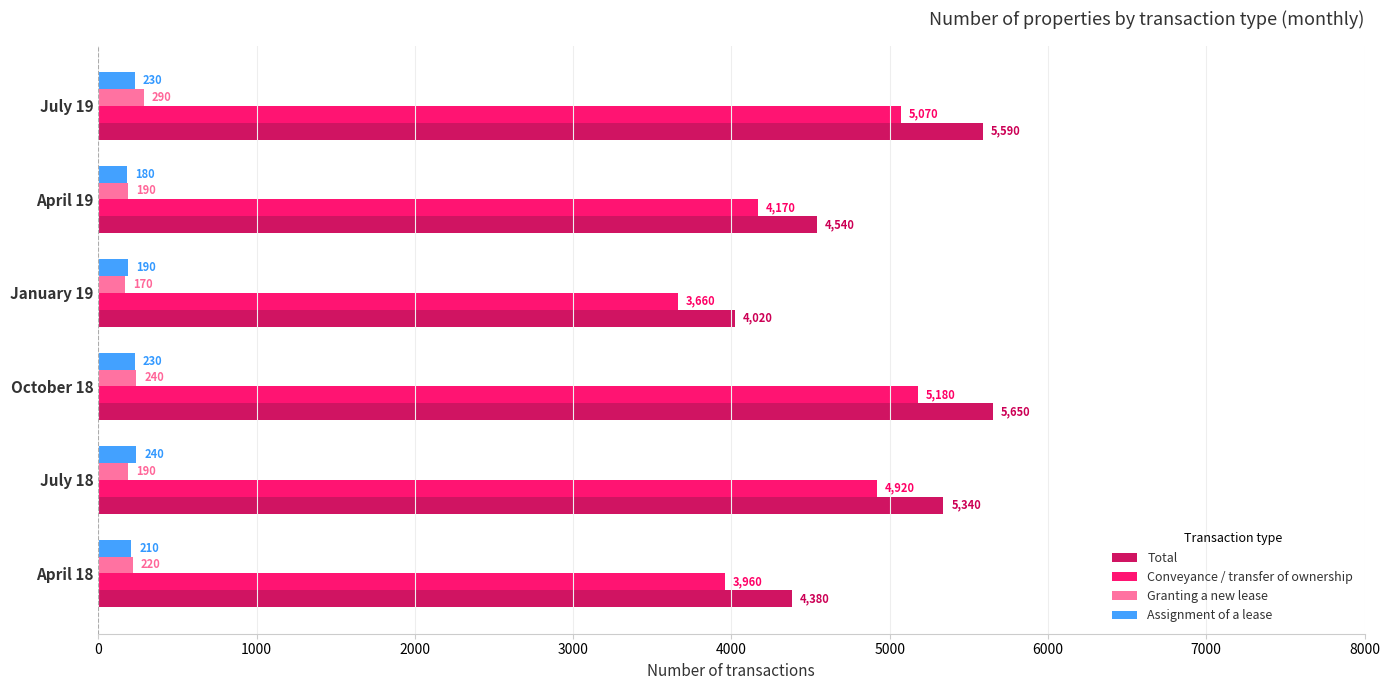

List the labels in order of Total value, smallest first.

January 19, April 18, April 19, July 18, July 19, October 18